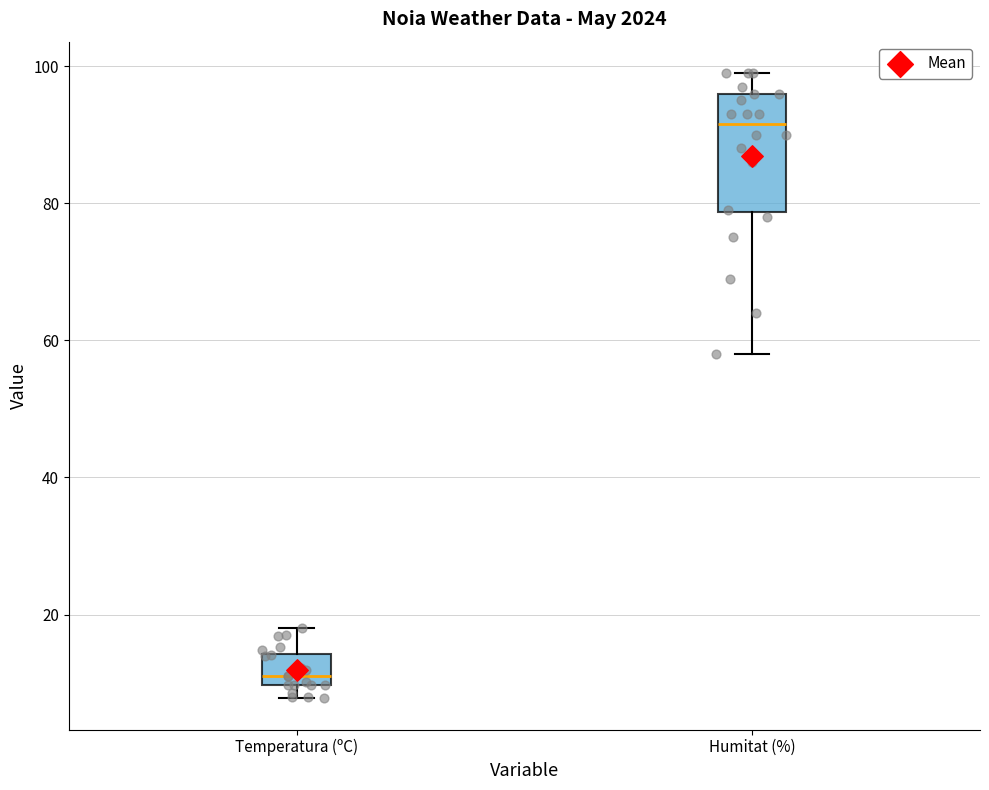

Where does the upper whisker of the box for Humitat (%) end on the y-axis? The values are not printed on the chart, so give them approximately, as read against the axis.

100